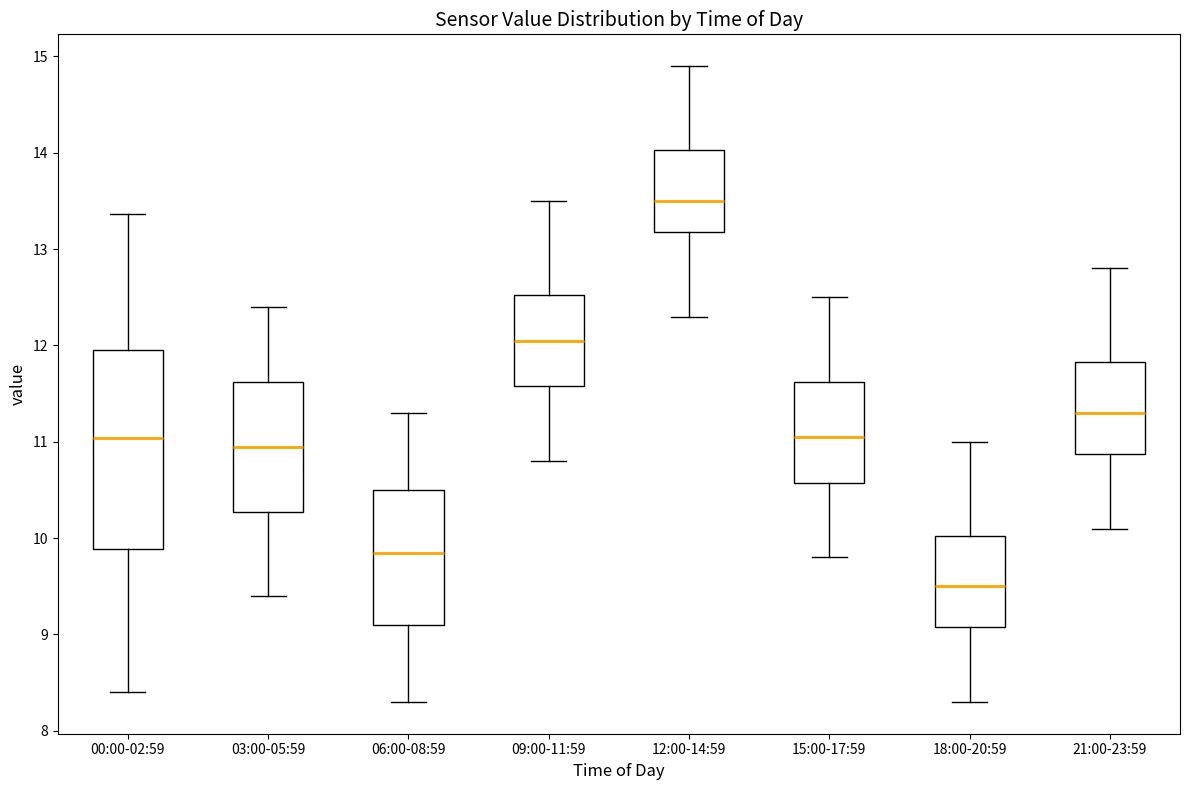

Which box has the highest median line?

12:00-14:59